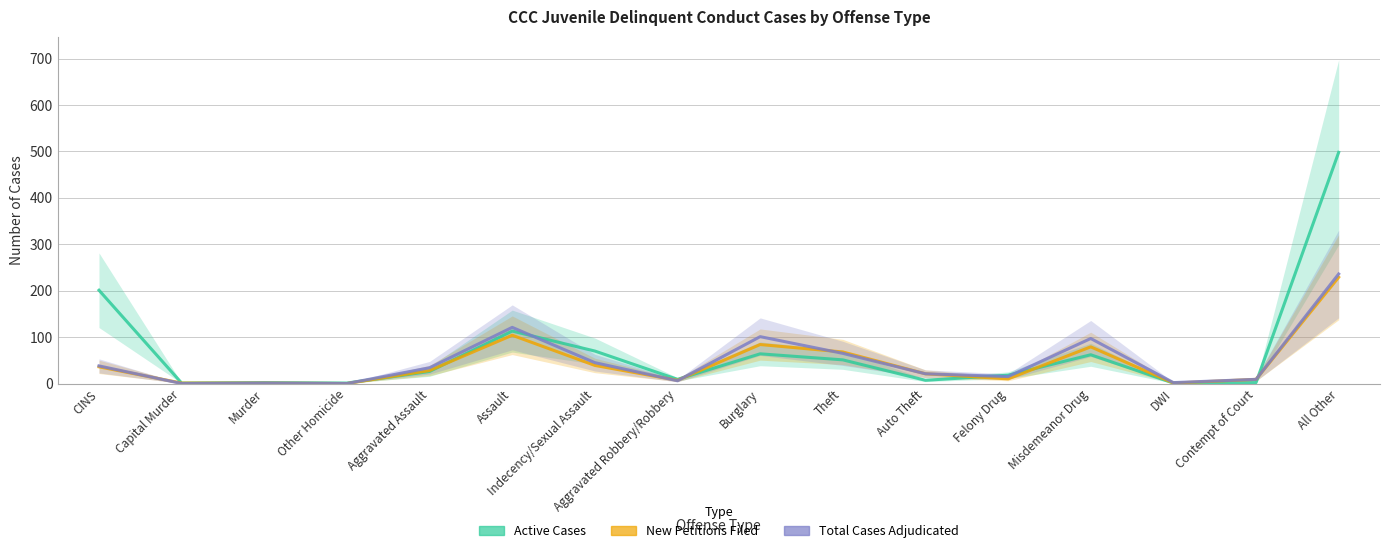

Does the chart have visible grid lines?

Yes